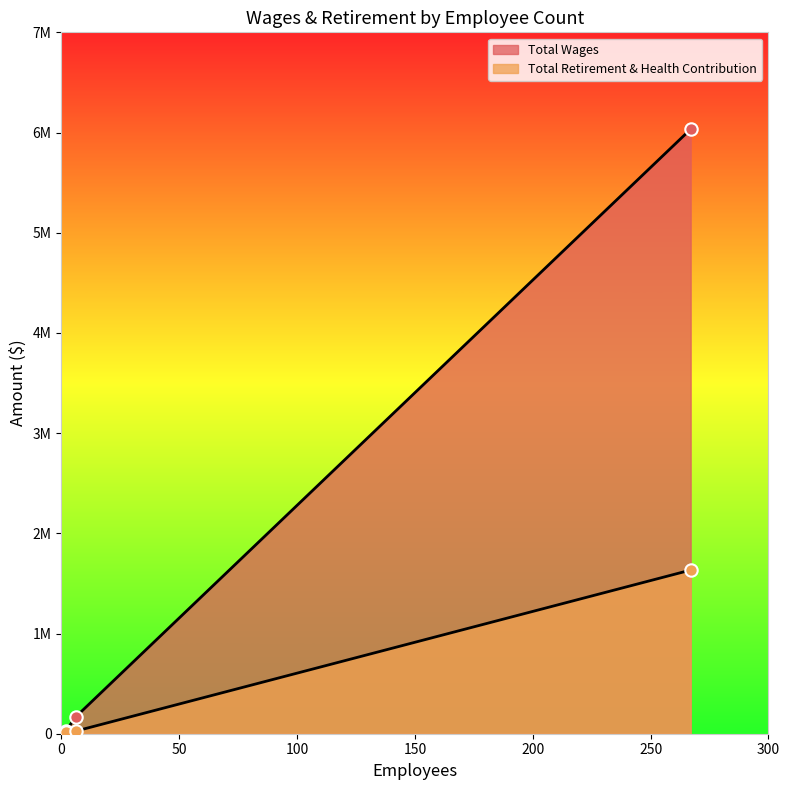

What is the total value across all series at 2?

49756